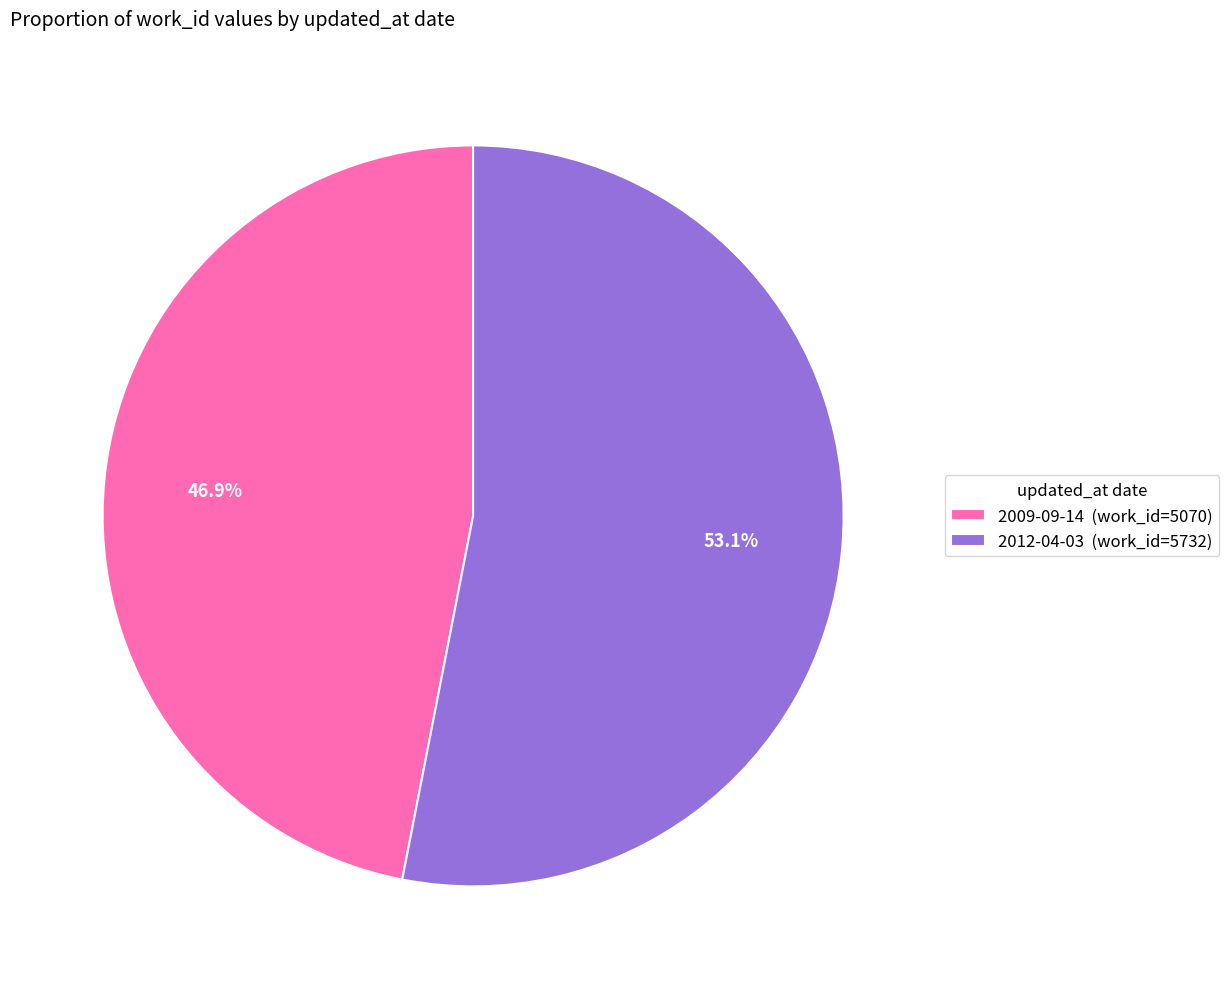

Count the number of slices in the pie.

2